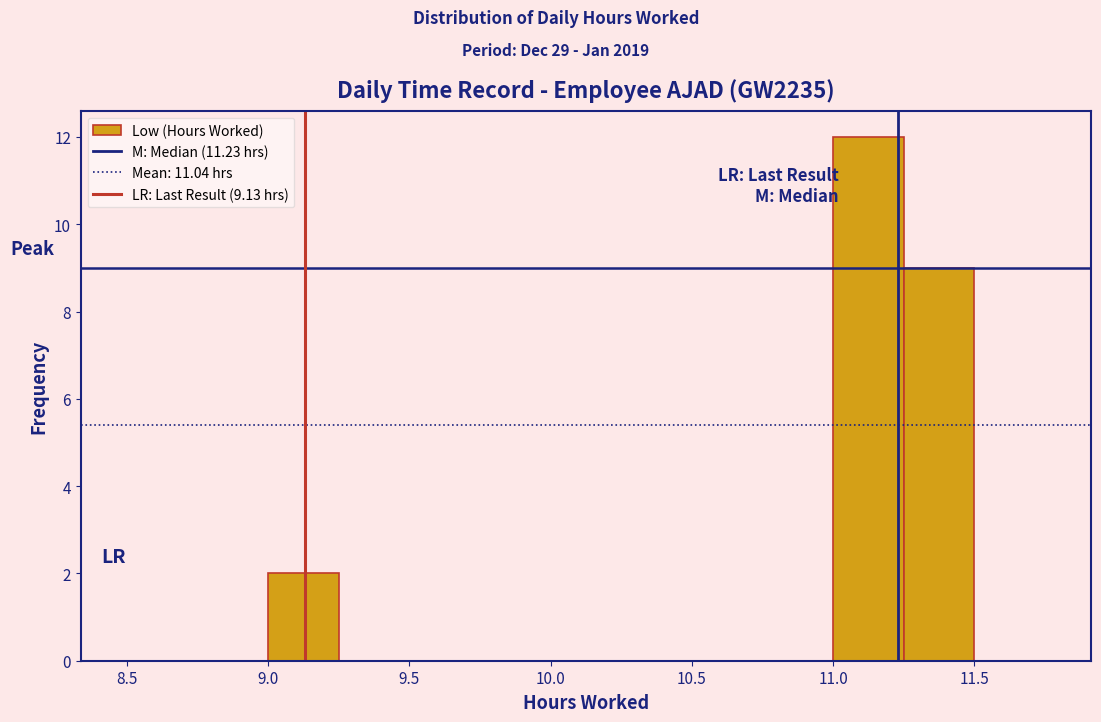

Reading left to right, transcribe this chart: for each bar, give the range it covers on the x-axis and its height. The values are not printed on the chart, so give them approximately, as read against the axis.

8.50 to 8.75: 0
8.75 to 9.00: 0
9.00 to 9.25: 2
9.25 to 9.50: 0
9.50 to 9.75: 0
9.75 to 10.00: 0
10.00 to 10.25: 0
10.25 to 10.50: 0
10.50 to 10.75: 0
10.75 to 11.00: 0
11.00 to 11.25: 12
11.25 to 11.50: 9
11.50 to 11.75: 0